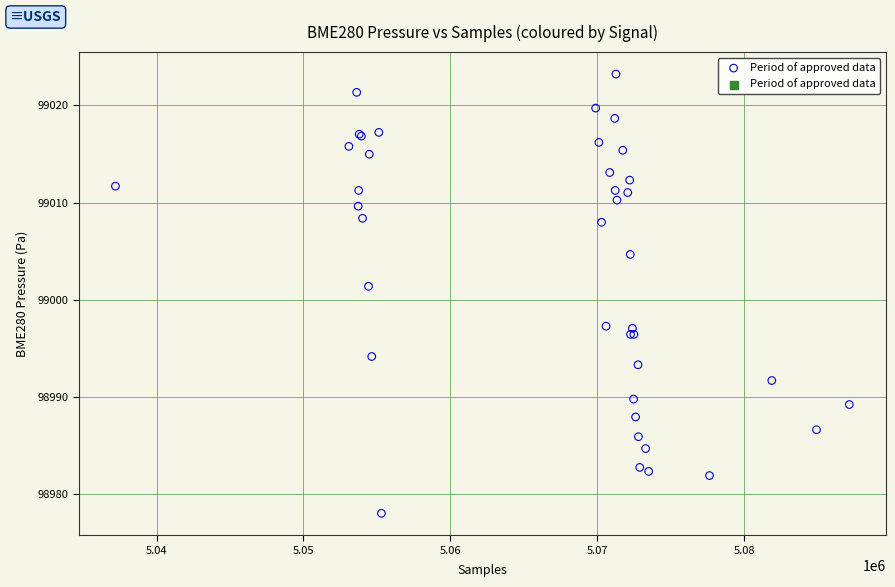

What Y value in the scatter plot is closest to 99000?

99001.4